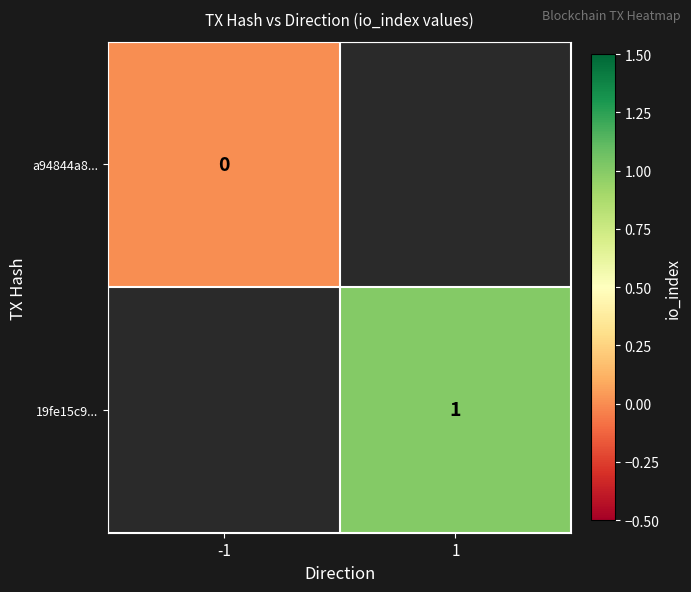

Is it true that 19fe15c9... equals 2 at 1?

False